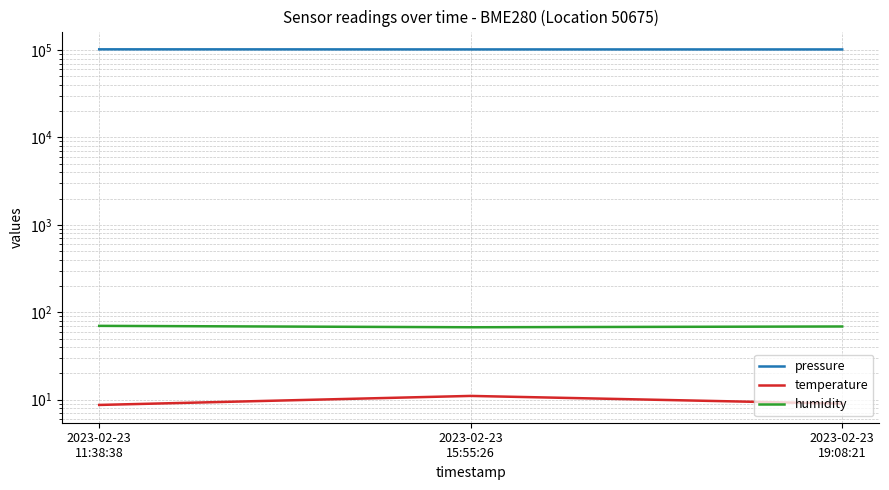

Rank the series by their maximum value, from highest to lowest.

pressure, humidity, temperature